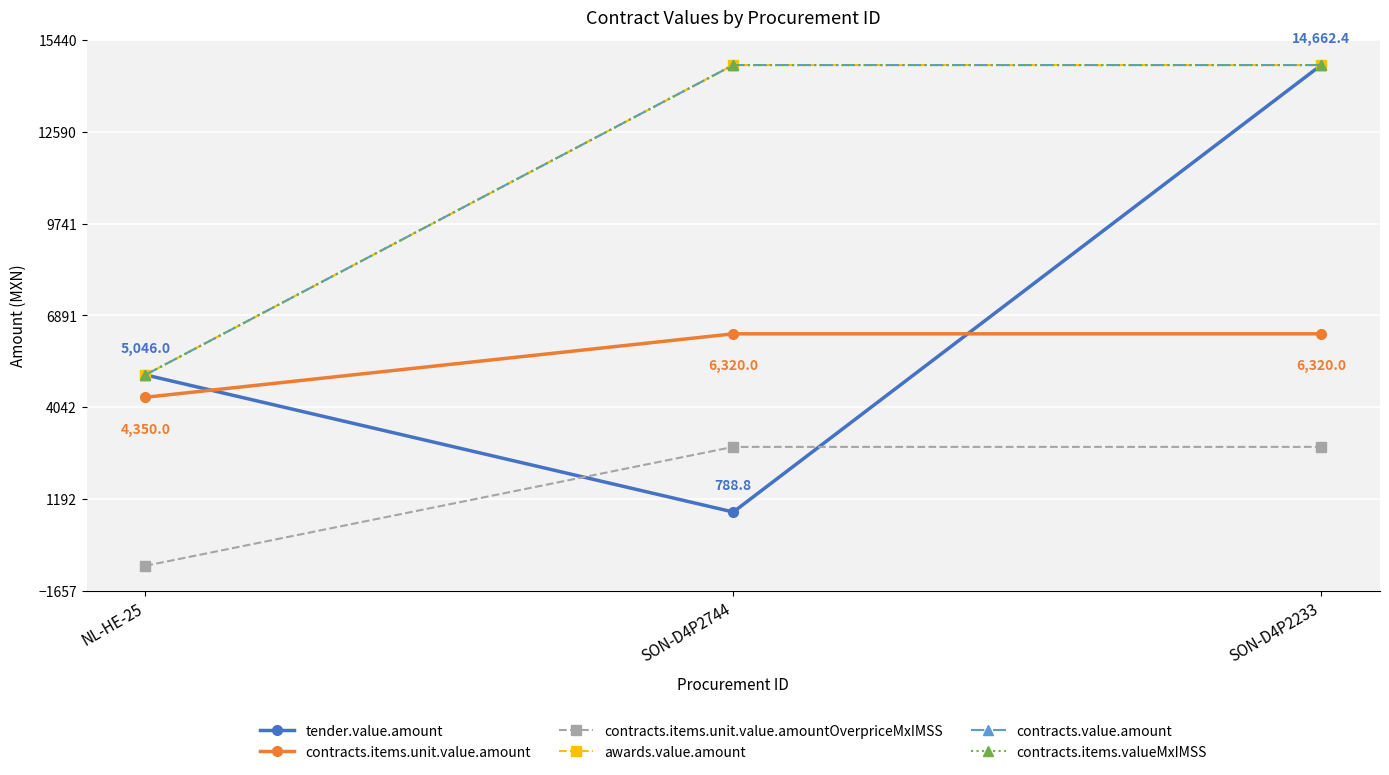

Is this an area chart (filled region under the line)?

No